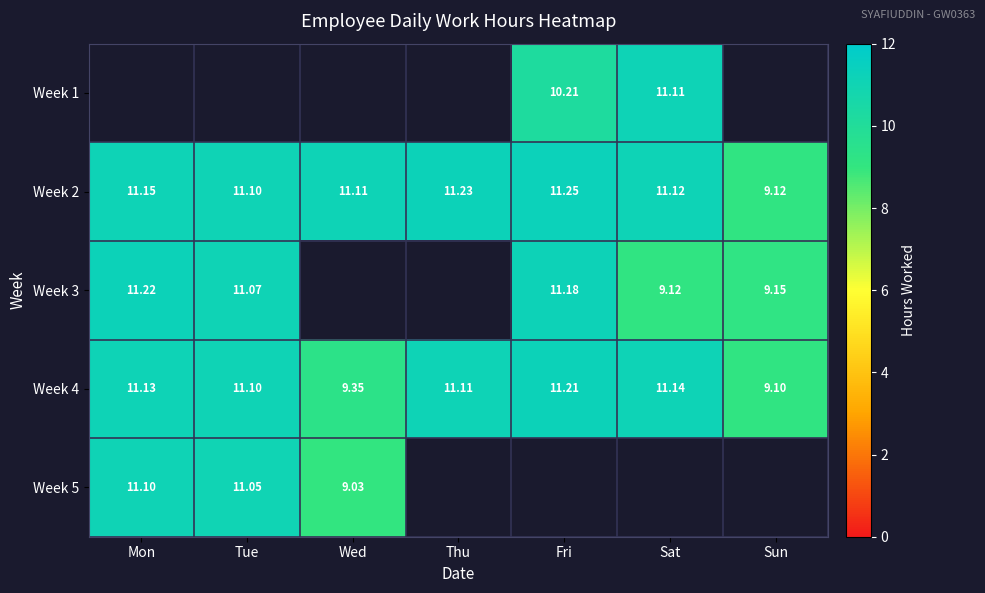

List the labels in order of Week 2 value, largest first.

Fri, Thu, Mon, Sat, Wed, Tue, Sun